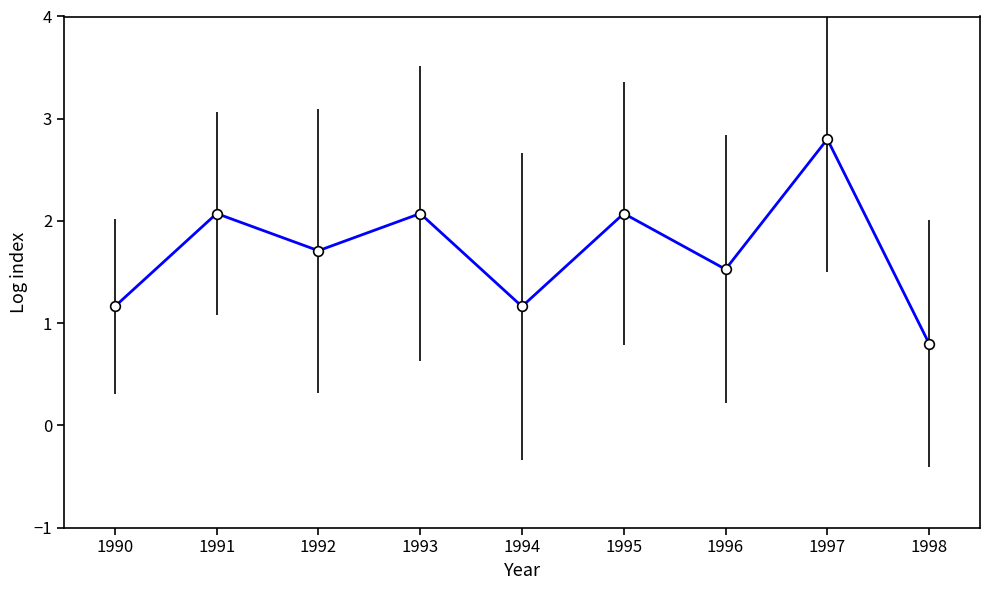

Is this an area chart (filled region under the line)?

No